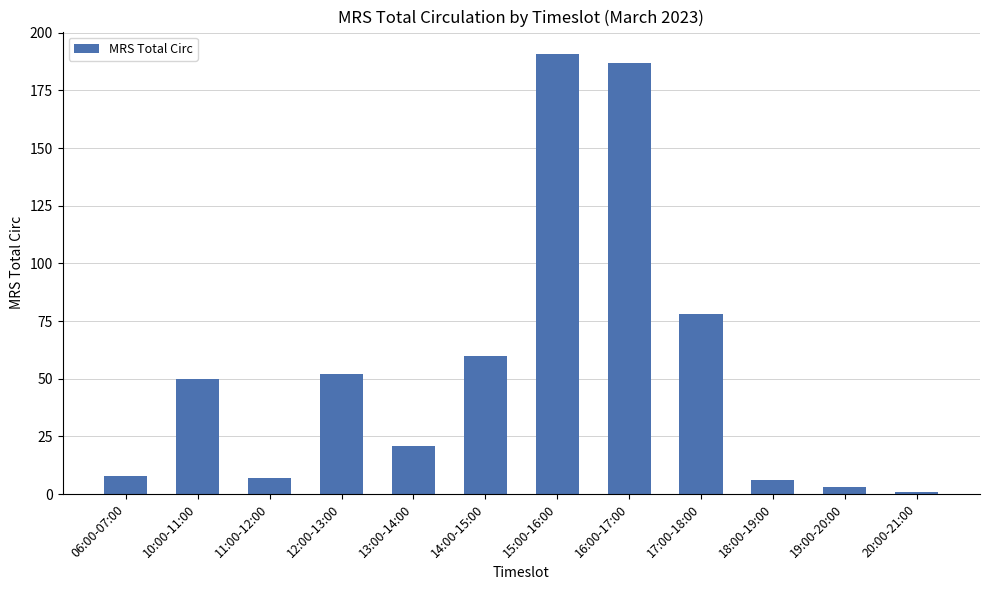

Between 10:00-11:00 and 15:00-16:00, which is larger?

15:00-16:00